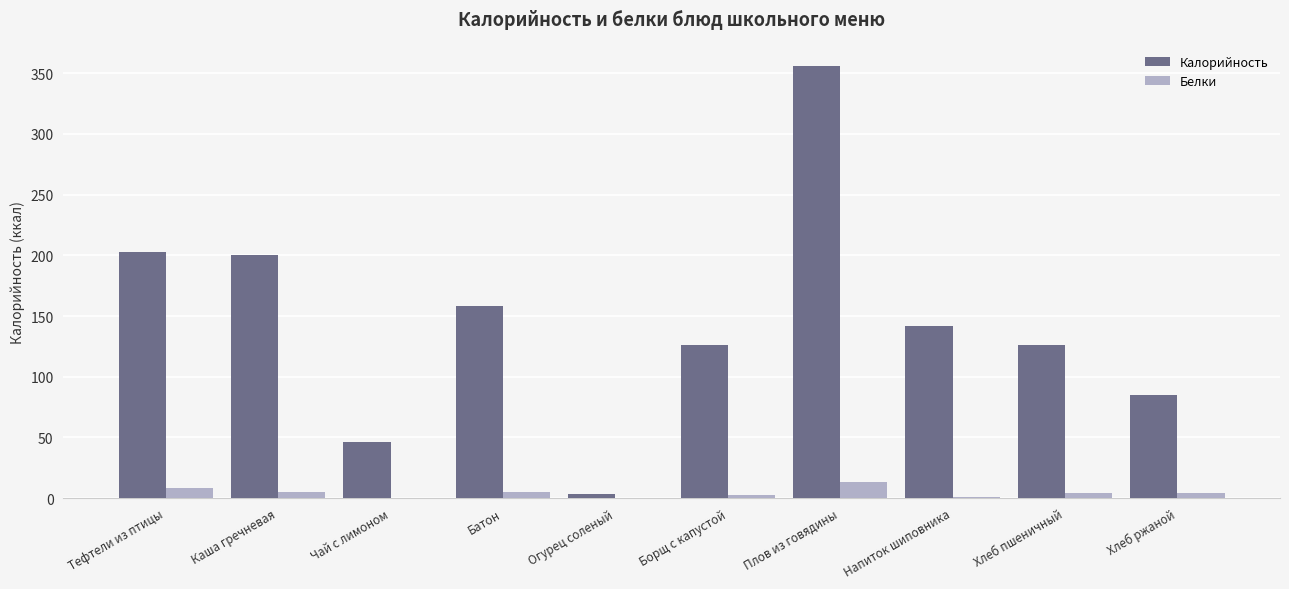

Are the bars horizontal?

No